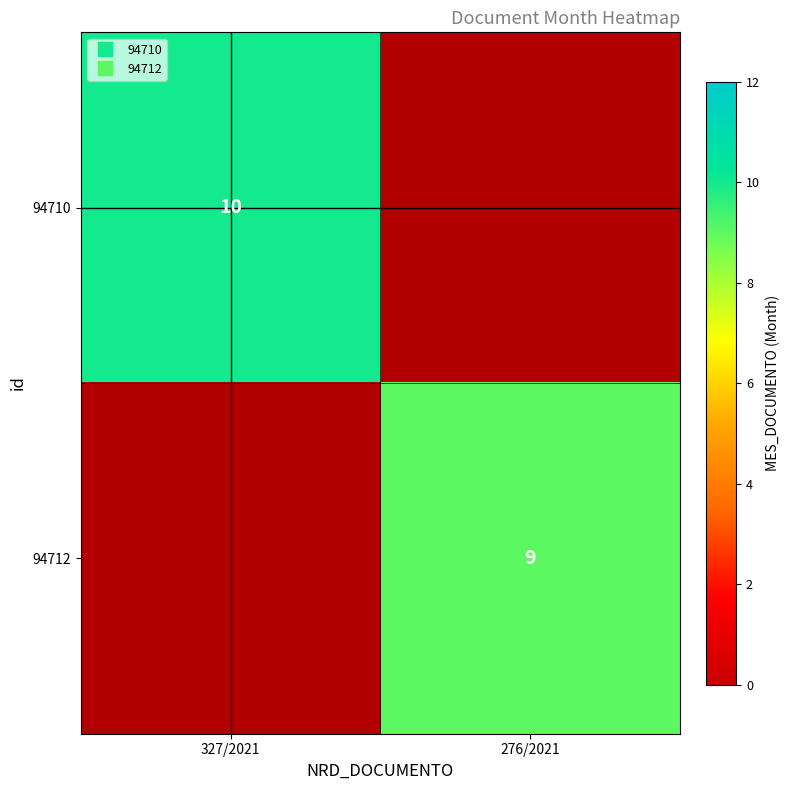

Which category has the lowest value across all series?

276/2021